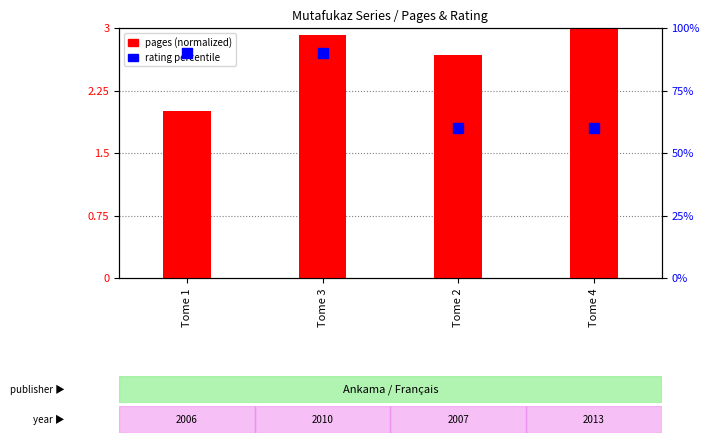

Which series has the largest total across all categories?

percentile rank within the sample